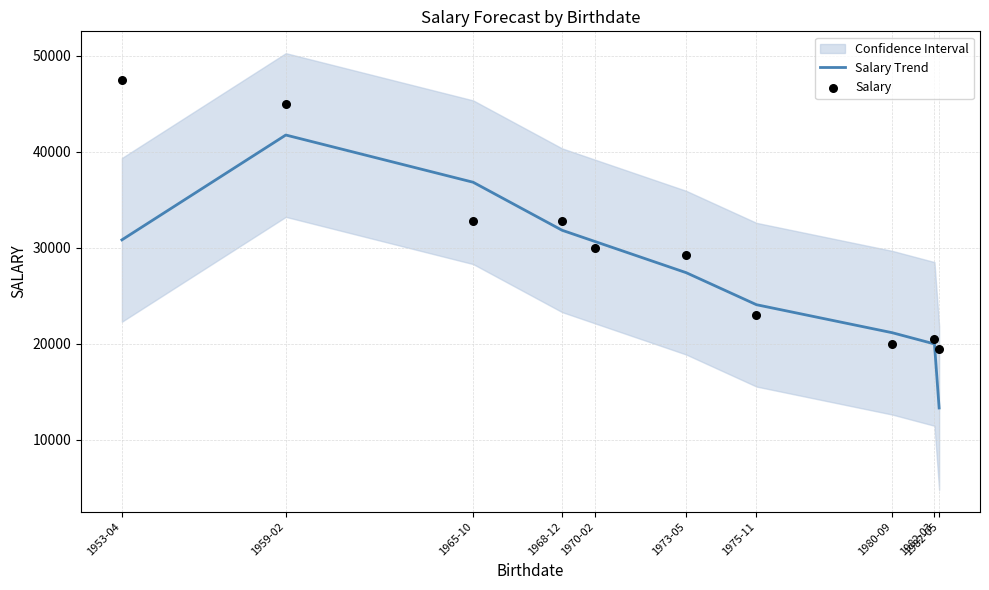

Which series has the largest Y range (max minus min)?

Salary Trend